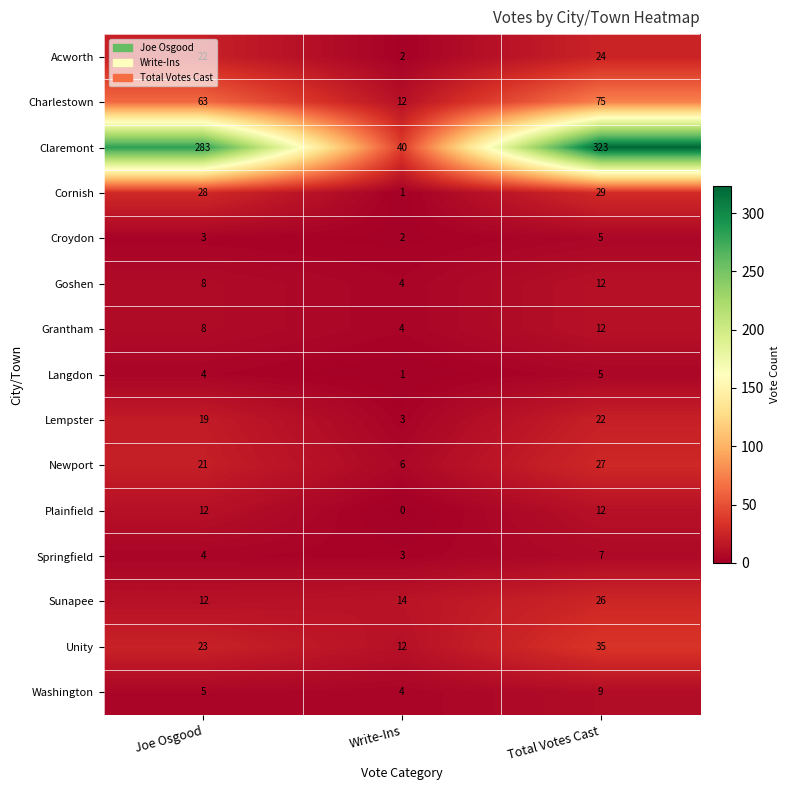

What is the difference between the highest and lowest values at Joe Osgood?

280